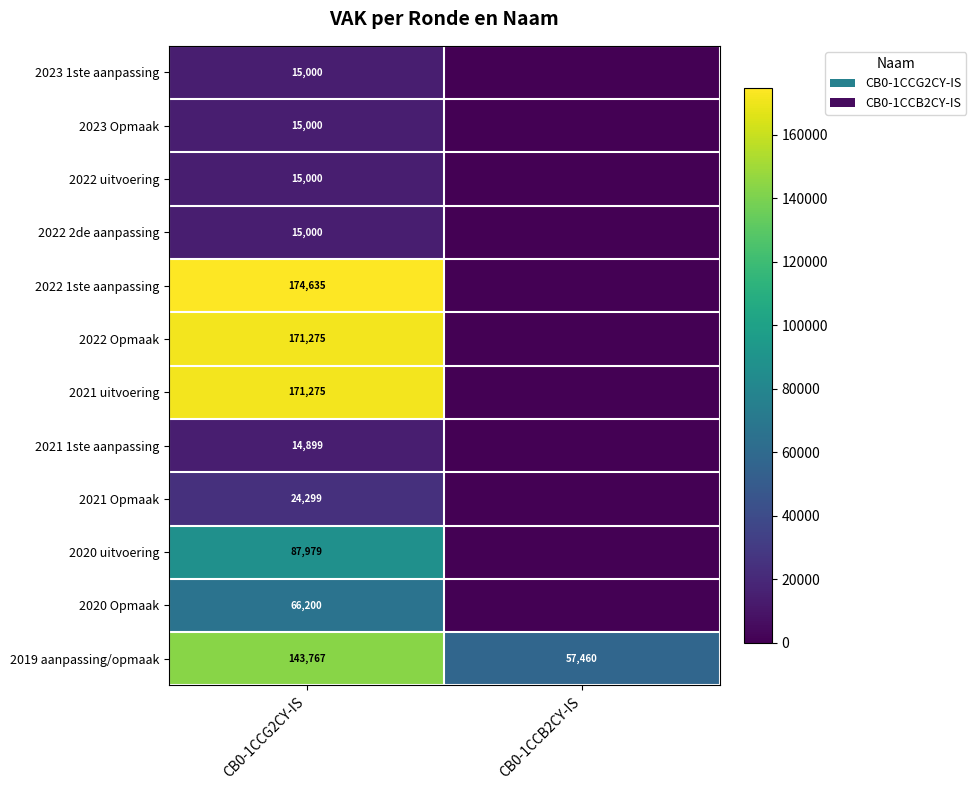

The value of 2023 Opmaak at CB0-1CCG2CY-IS is 15000. True or false?

True